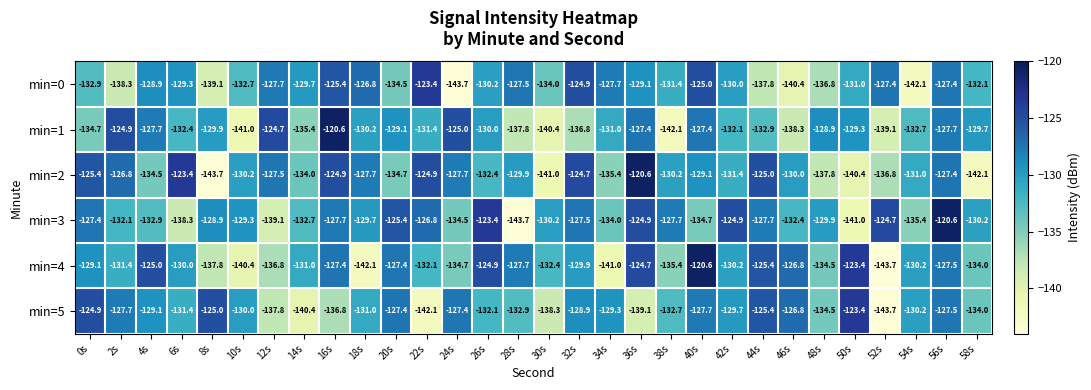

Where is min=4 nearest to the value -132?

22s